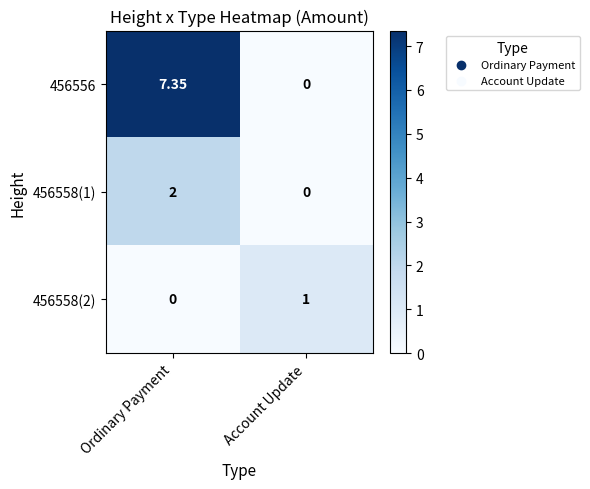

Which category has the highest value across all series?

Ordinary Payment